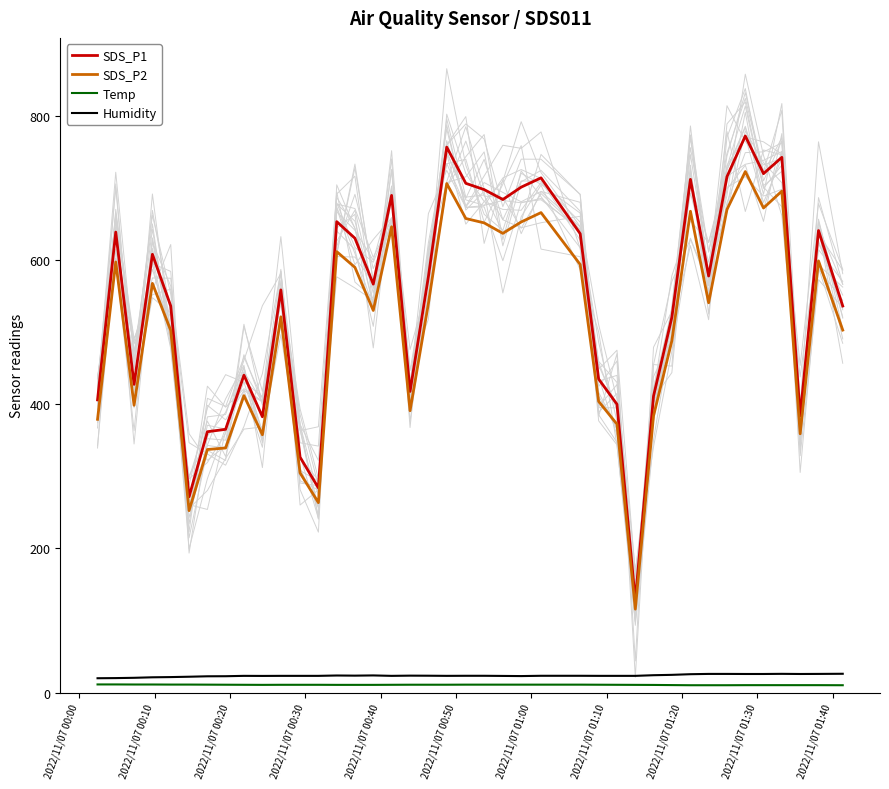

True or false: Temp and SDS_P1 cross at least once.

False